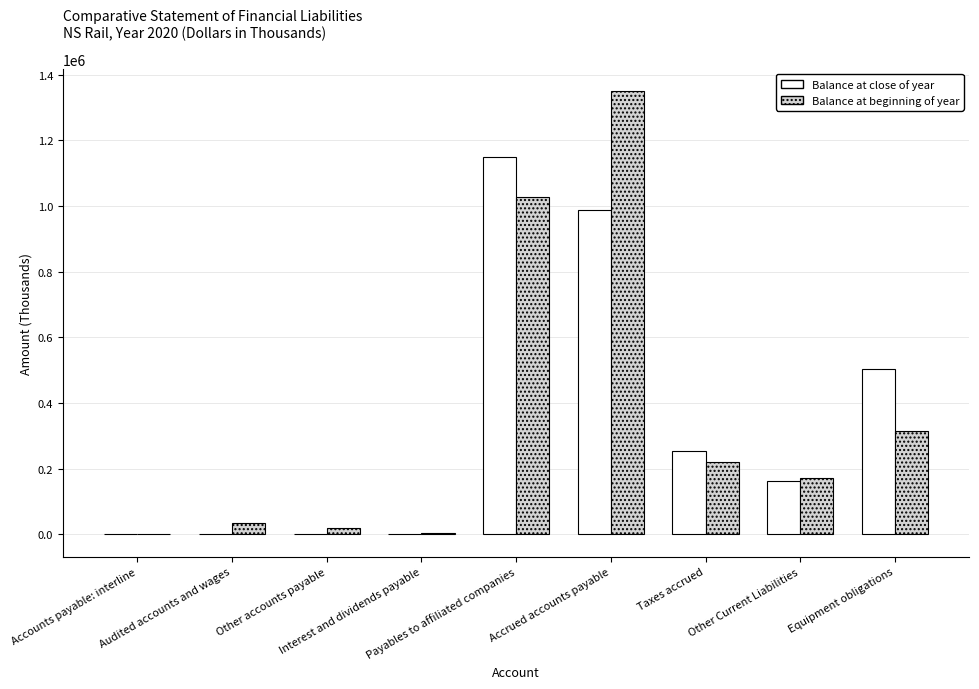

What is the sum of all Balance at beginning of year values?

3144226